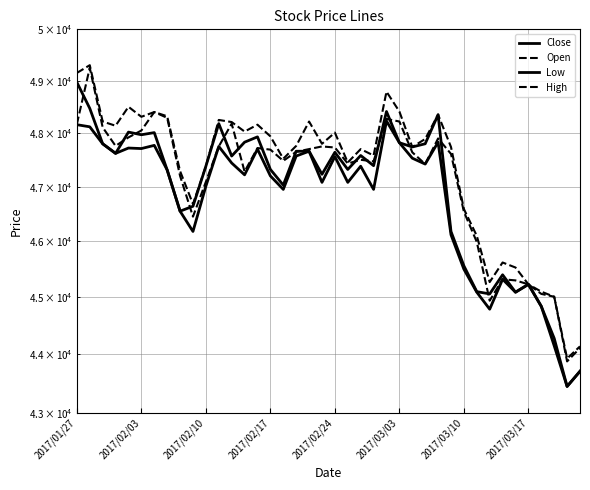

Does the chart have visible grid lines?

Yes